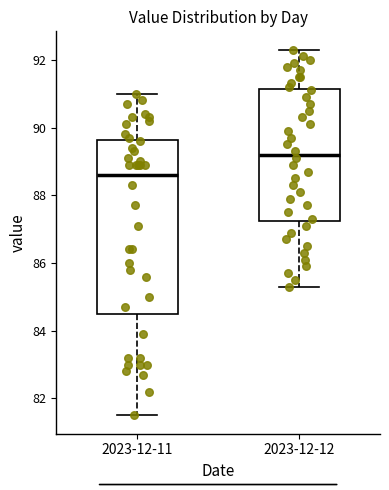

Reading left to right, read every box against the y-axis: the position of its median line, the range the box covers, and the ends of its whiskers. The values are not printed on the chart, so give them approximately, as read against the axis.

2023-12-11: median 88.6, box 84.6 to 89.6, whiskers 81.6 to 91.0
2023-12-12: median 89.2, box 87.2 to 91.2, whiskers 85.4 to 92.4